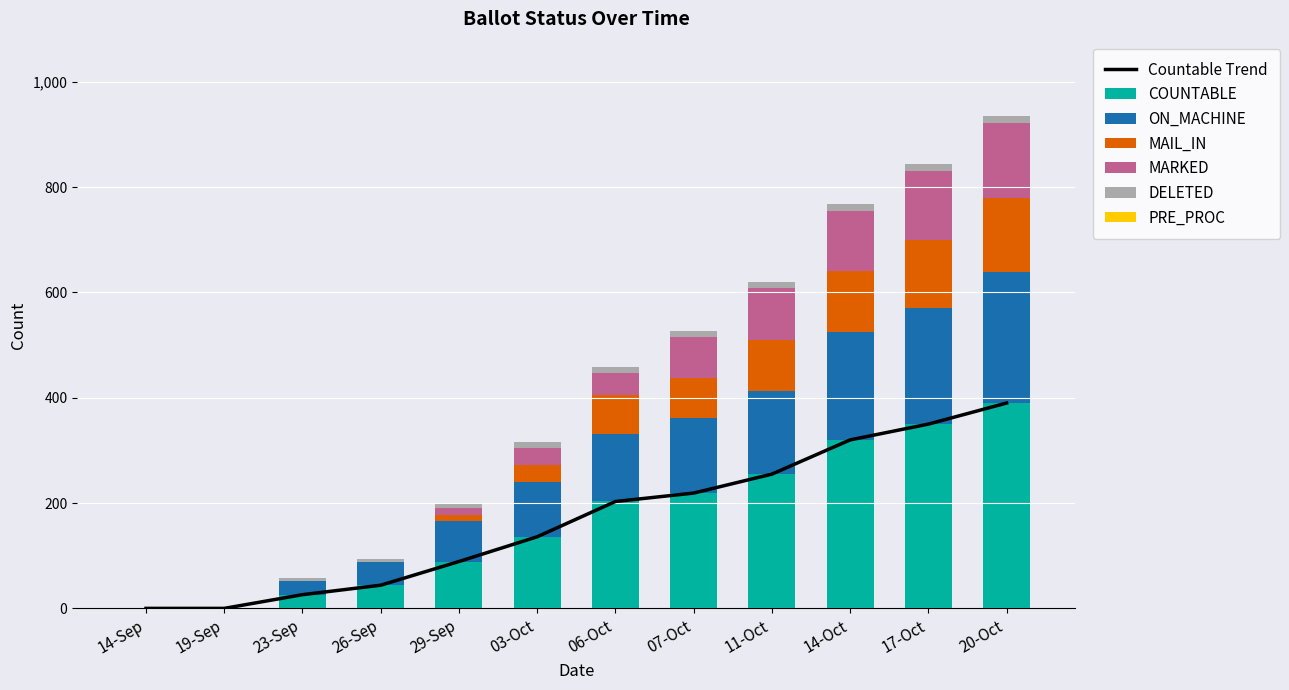

At how many categories does at least one series exceed 283?

3